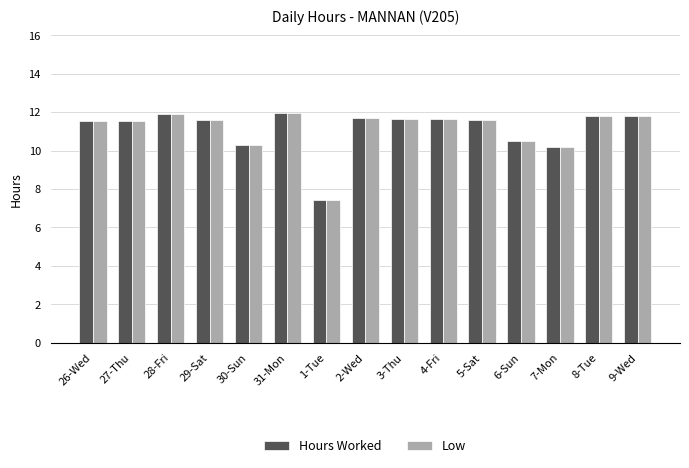

What is the total value across all series at 26-Wed?

23.1